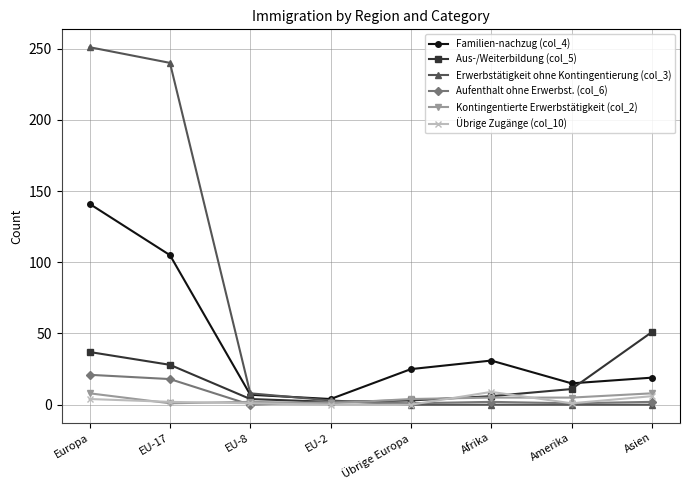

What is the greatest value displayed?

251